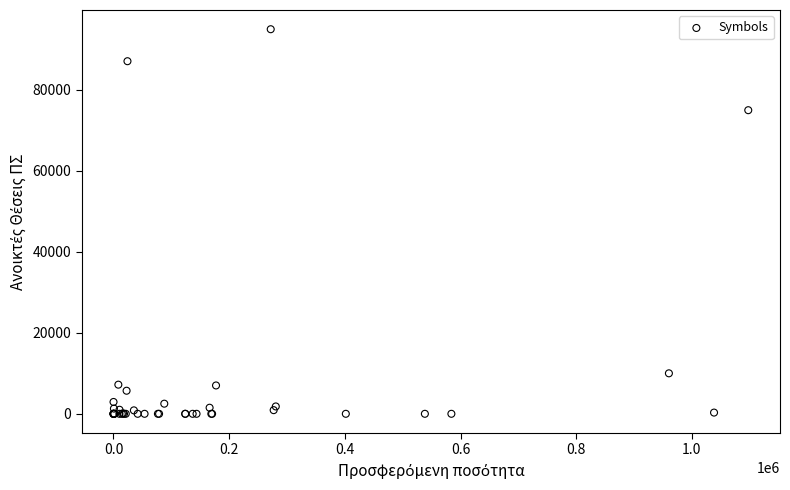

What Y value in the scatter plot is closest to 47500?

75000